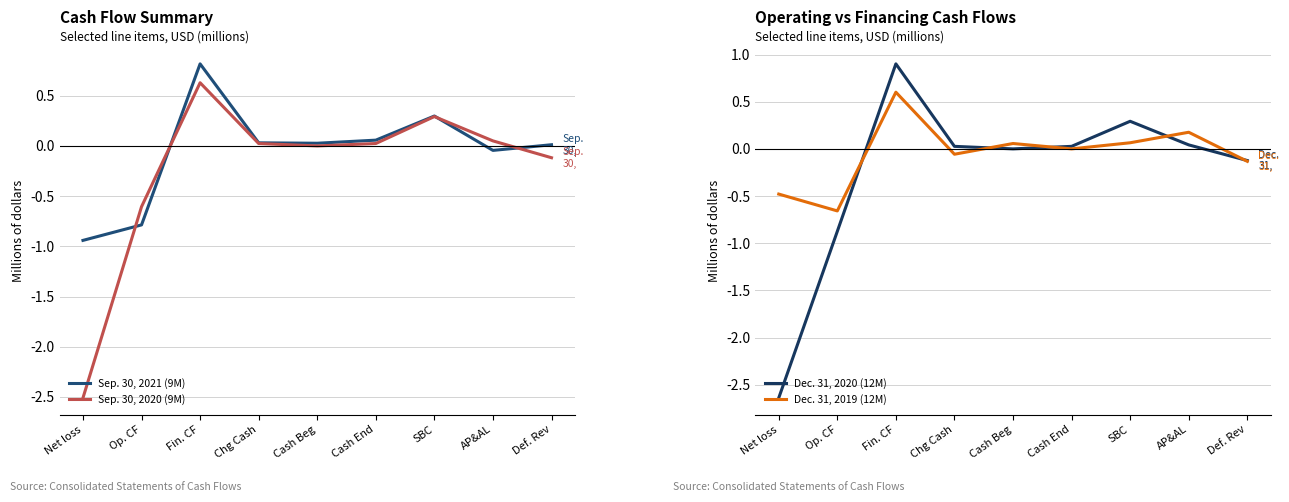

Which series has the largest range (max minus min)?

Dec. 31, 2020 (12M)